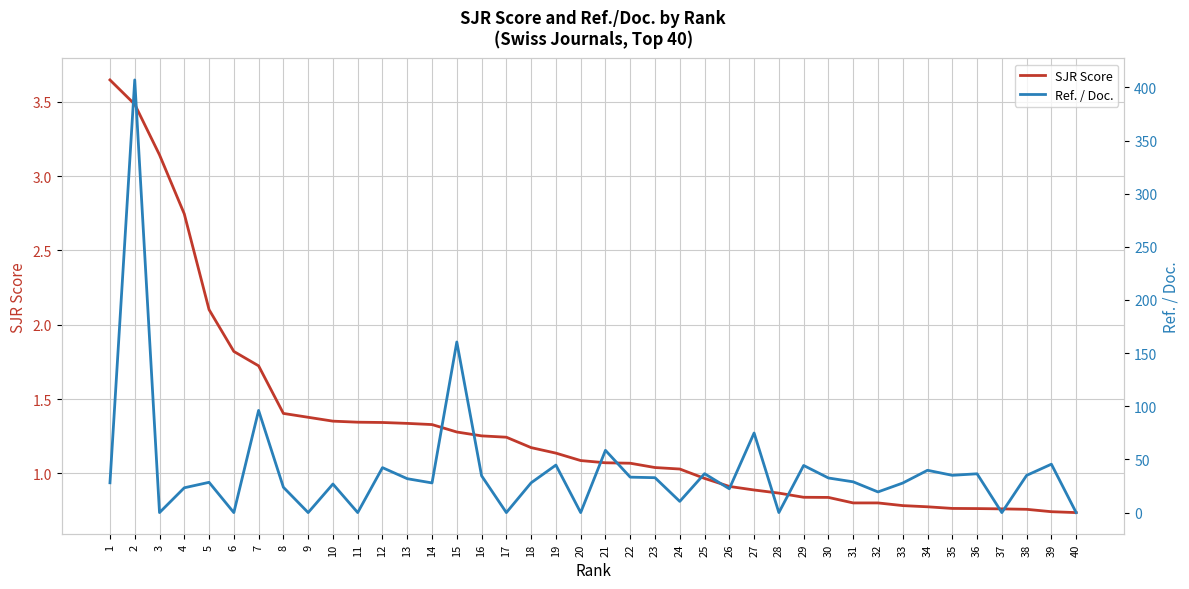

How many positive values does the Ref. / Doc. series have?

31